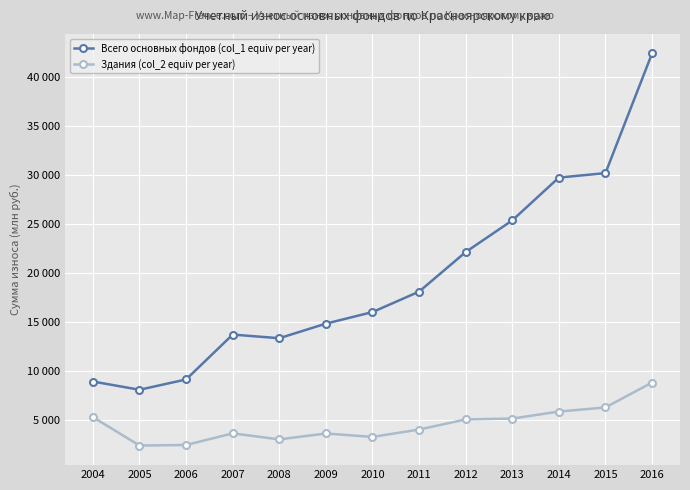

True or false: Всего основных фондов (col_1 equiv per year) has more than 1 points higher than both neighbors.

False